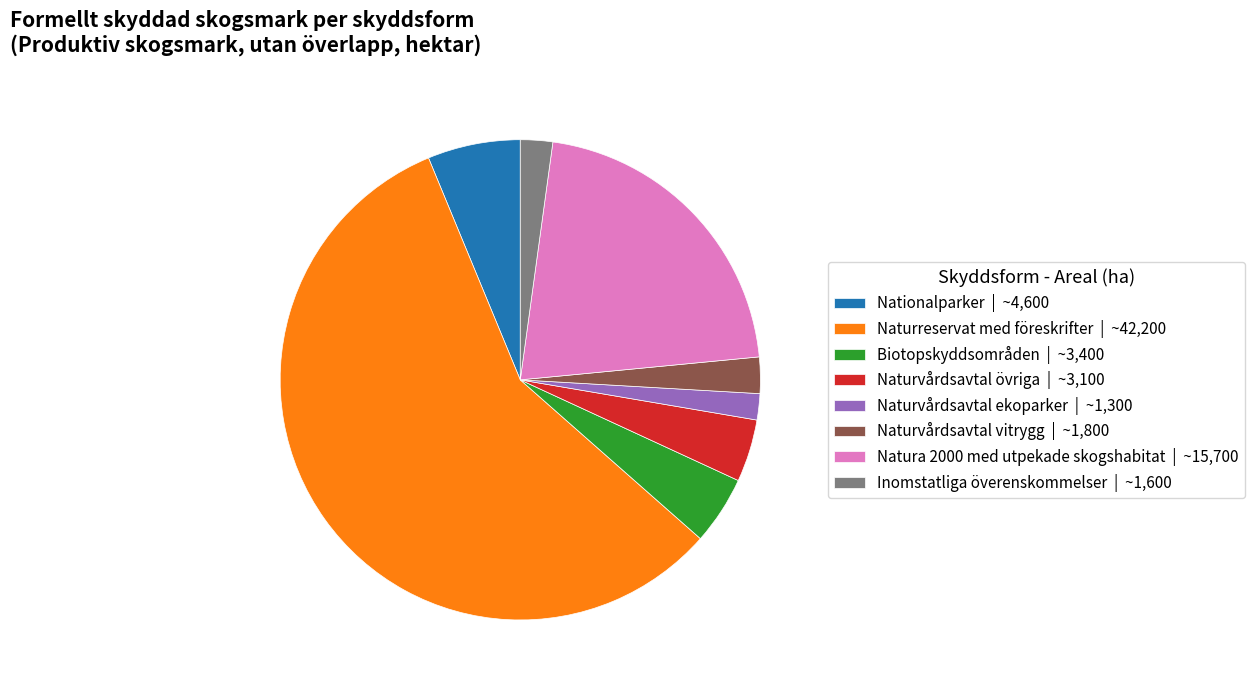

Count the number of slices in the pie.

8